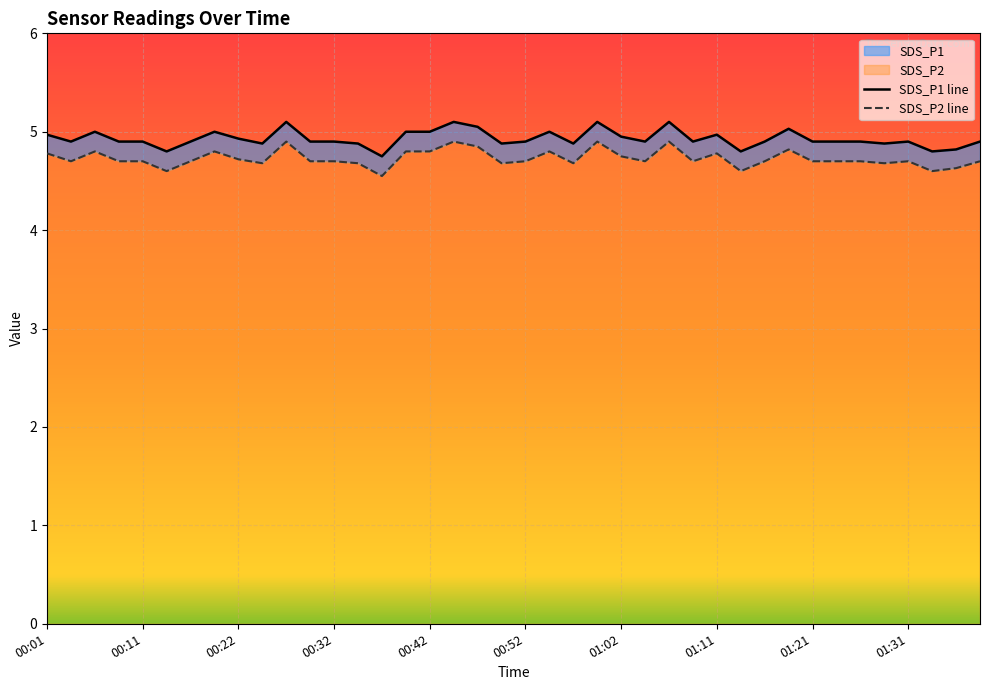

At which label does SDS_P1 reach its peak?

00:26